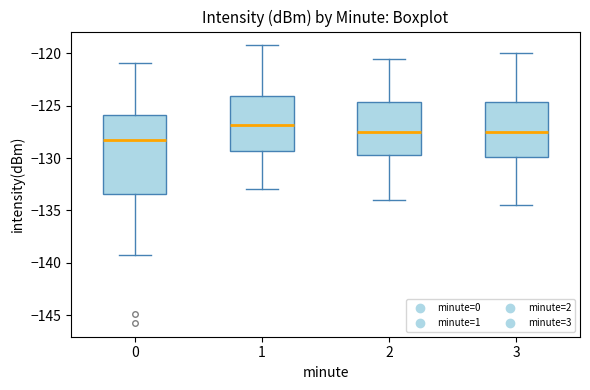

Comparing the boxes themselves (not the whiskers), which one is the tallest?

0